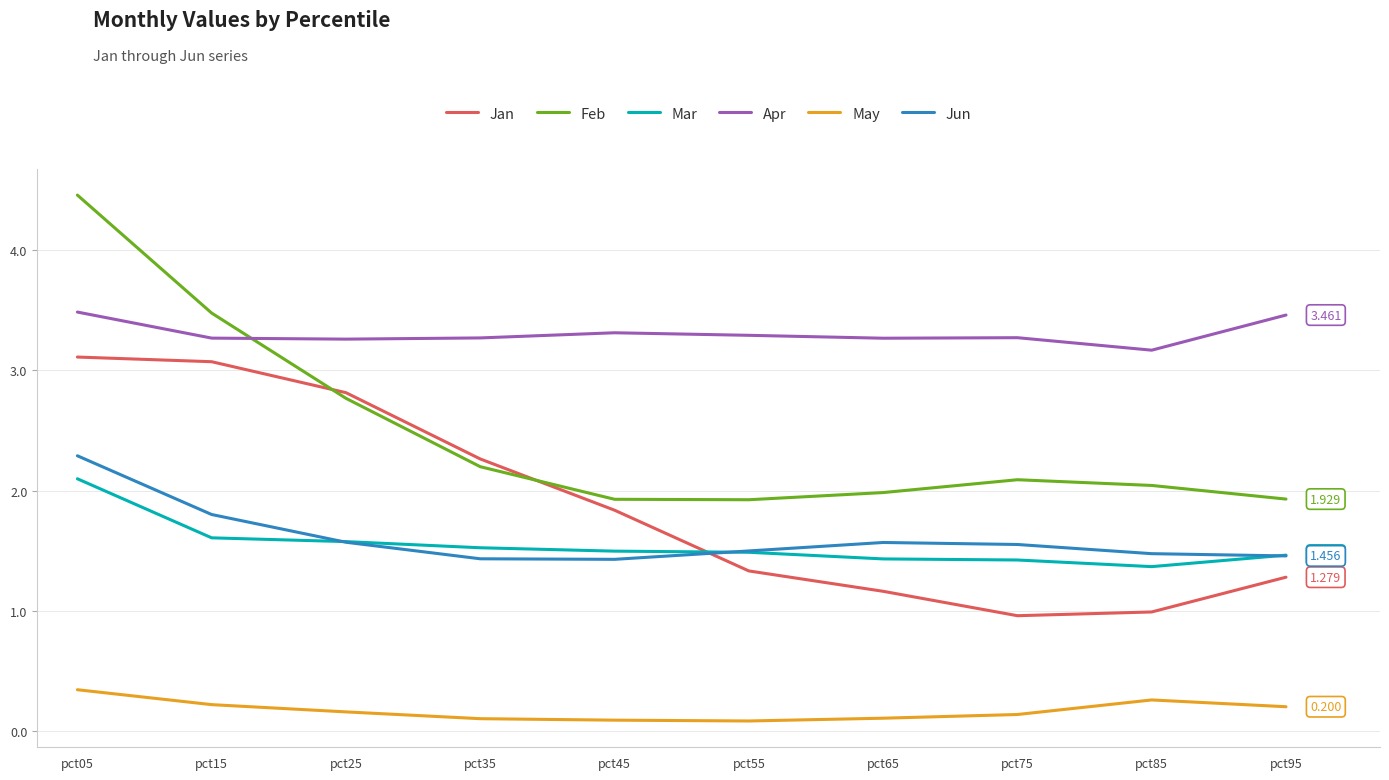

What is the lowest value of the Jan series?

1.0